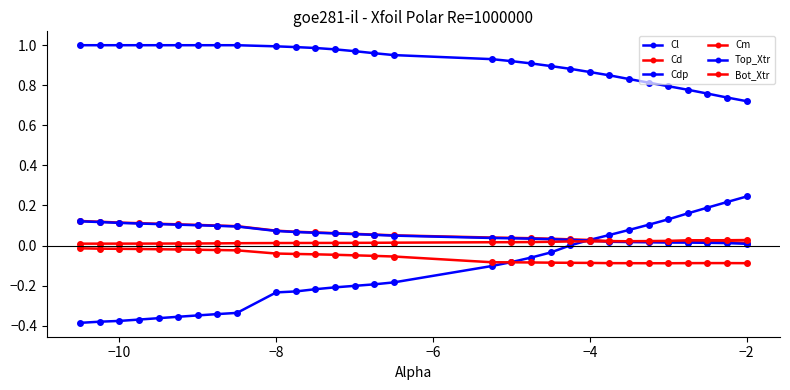

Reading left to right, what are all the values shown in this chart?

Cl: -0.4	-0.4	-0.4	-0.4	-0.4	-0.4	-0.3	-0.3	-0.3	-0.2	-0.2	-0.2	-0.2	-0.2	-0.2	-0.2	-0.1	-0.1	-0.1	-0.0	0.0	0.0	0.1	0.1	0.1	0.1	0.2	0.2	0.2	0.2
Cd: 0.1	0.1	0.1	0.1	0.1	0.1	0.1	0.1	0.1	0.1	0.1	0.1	0.1	0.1	0.1	0.1	0.0	0.0	0.0	0.0	0.0	0.0	0.0	0.0	0.0	0.0	0.0	0.0	0.0	0.0
Cdp: 0.1	0.1	0.1	0.1	0.1	0.1	0.1	0.1	0.1	0.1	0.1	0.1	0.1	0.1	0.1	0.0	0.0	0.0	0.0	0.0	0.0	0.0	0.0	0.0	0.0	0.0	0.0	0.0	0.0	0.0
Cm: -0.0	-0.0	-0.0	-0.0	-0.0	-0.0	-0.0	-0.0	-0.0	-0.0	-0.0	-0.0	-0.0	-0.0	-0.1	-0.1	-0.1	-0.1	-0.1	-0.1	-0.1	-0.1	-0.1	-0.1	-0.1	-0.1	-0.1	-0.1	-0.1	-0.1
Top_Xtr: 1.0	1.0	1.0	1.0	1.0	1.0	1.0	1.0	1.0	1.0	1.0	1.0	1.0	1.0	1.0	1.0	0.9	0.9	0.9	0.9	0.9	0.9	0.8	0.8	0.8	0.8	0.8	0.8	0.7	0.7
Bot_Xtr: 0.0	0.0	0.0	0.0	0.0	0.0	0.0	0.0	0.0	0.0	0.0	0.0	0.0	0.0	0.0	0.0	0.0	0.0	0.0	0.0	0.0	0.0	0.0	0.0	0.0	0.0	0.0	0.0	0.0	0.0